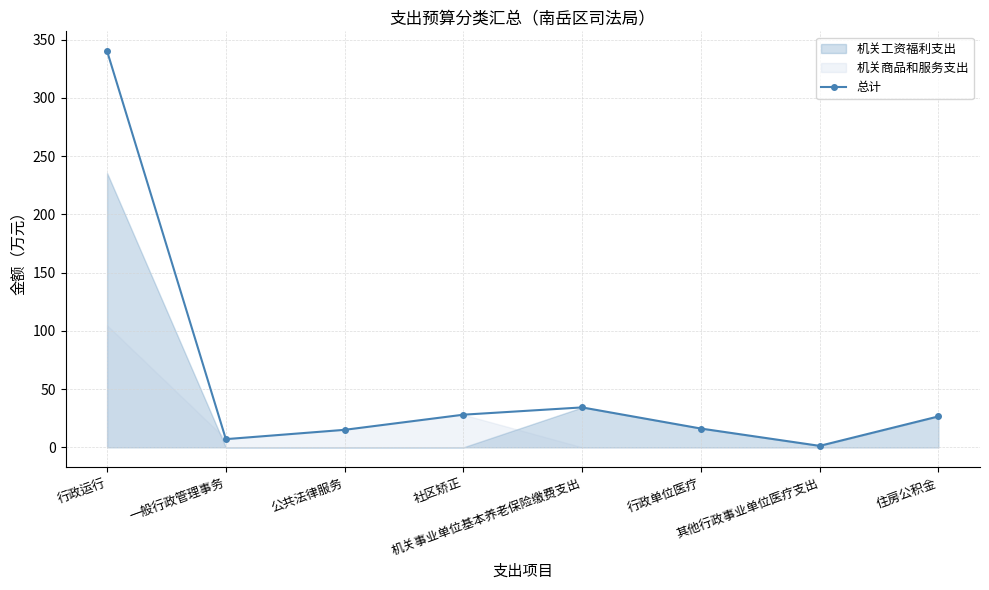

How many interior local peaks does the 总计 series have?

1